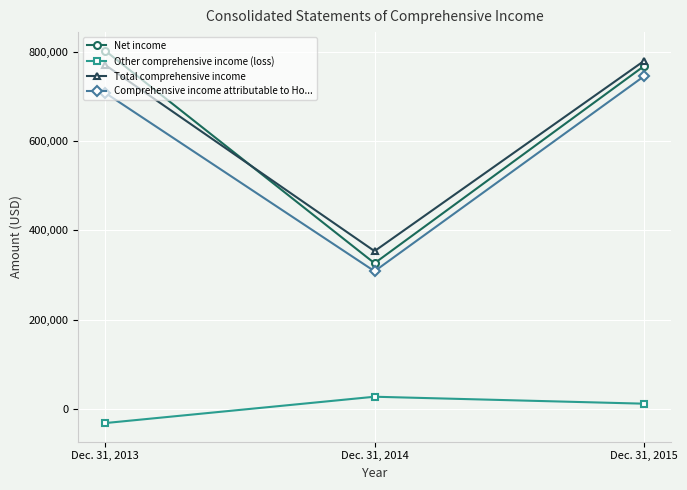

At which category is the sum across all series the highest?

Dec. 31, 2015